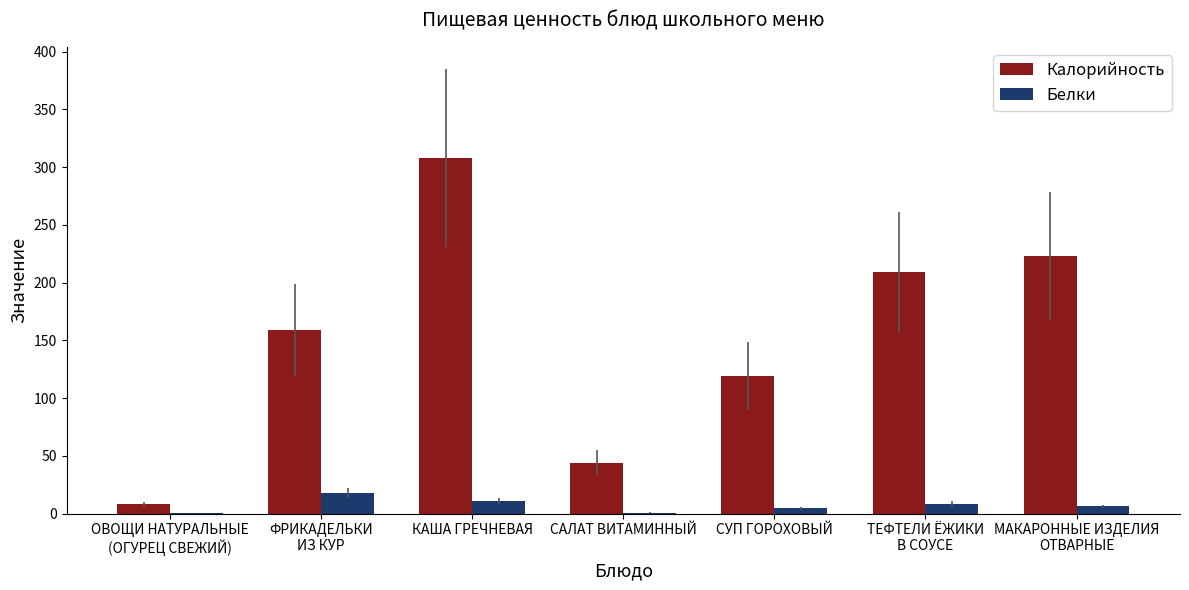

Are the bars horizontal?

No